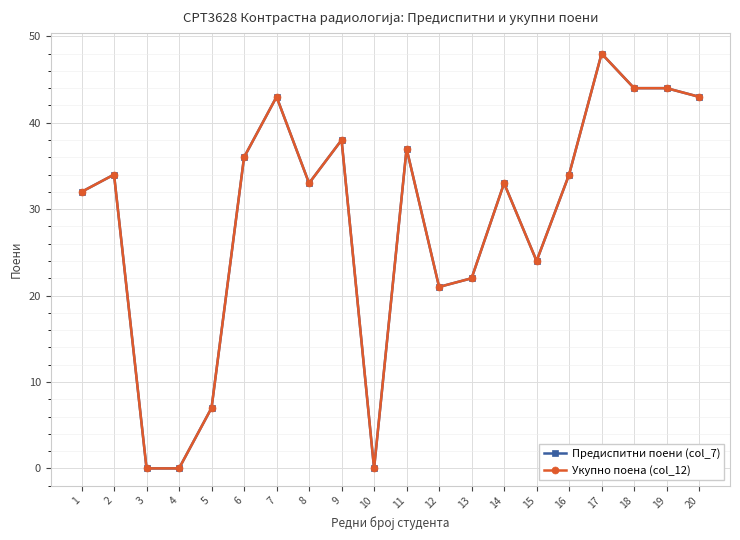

At which category does Укупно поена (col_12) reach its first local valley?

8